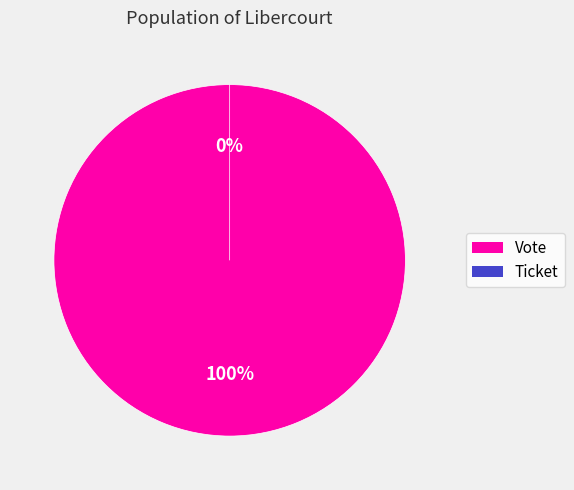

Which slice is the smallest?

Ticket